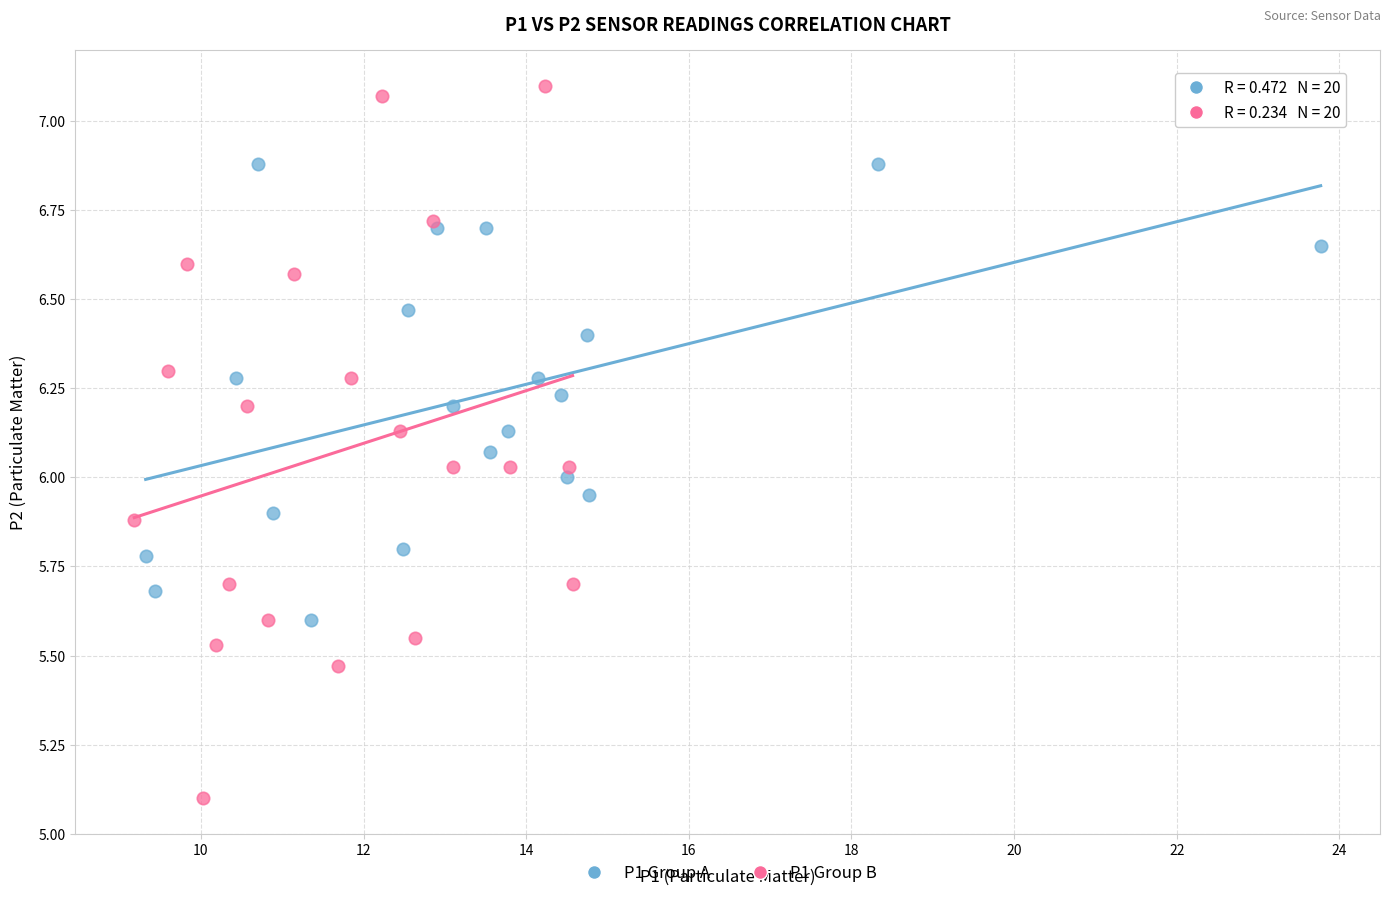

What are all the series names shown in the legend?

P1 Group A, P1 Group B